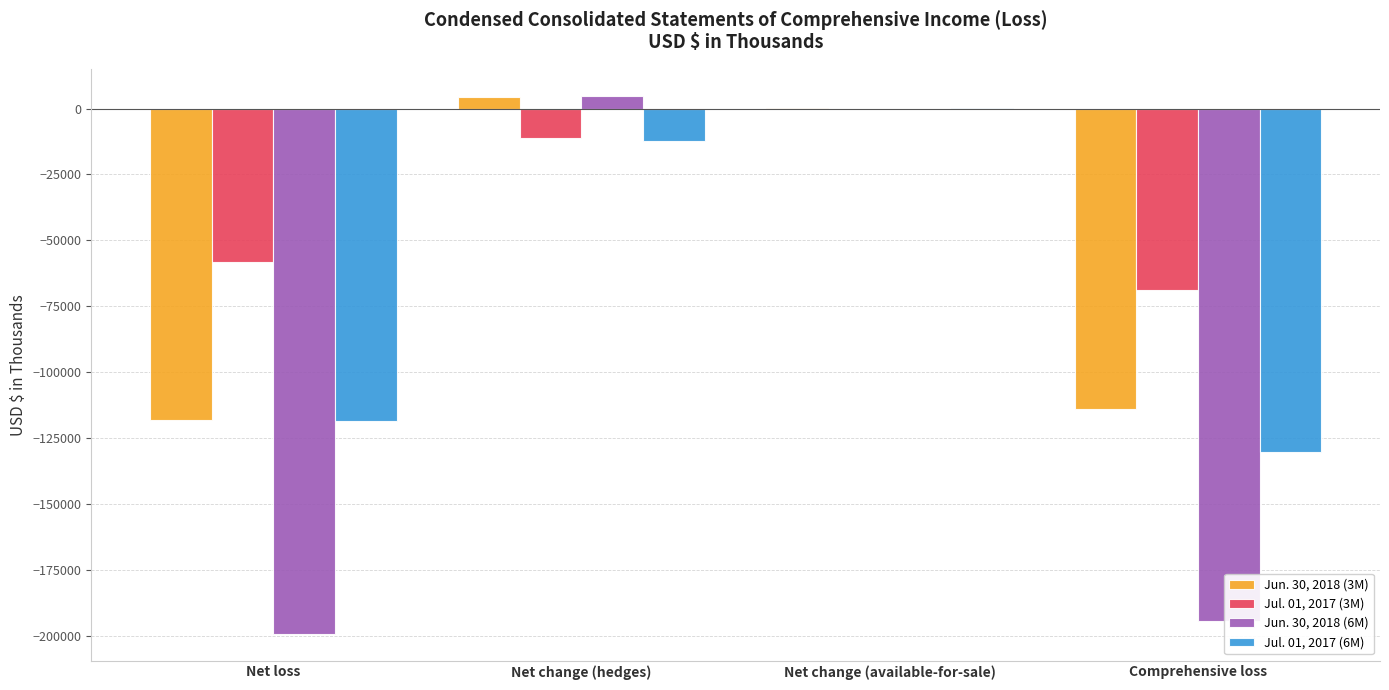

What is the greatest value displayed?

4884